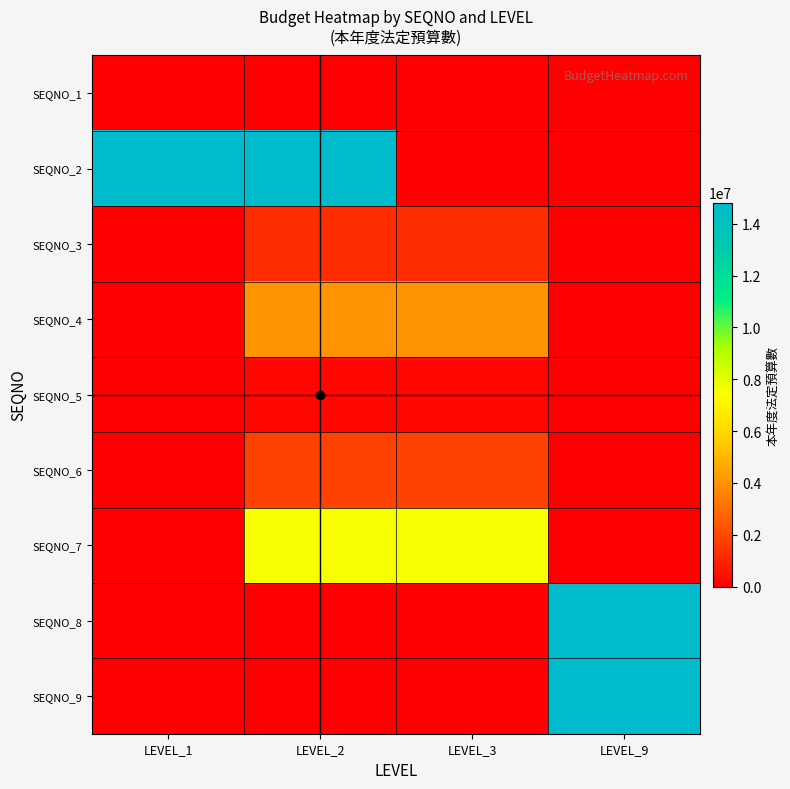

How many data points does each series have?

4